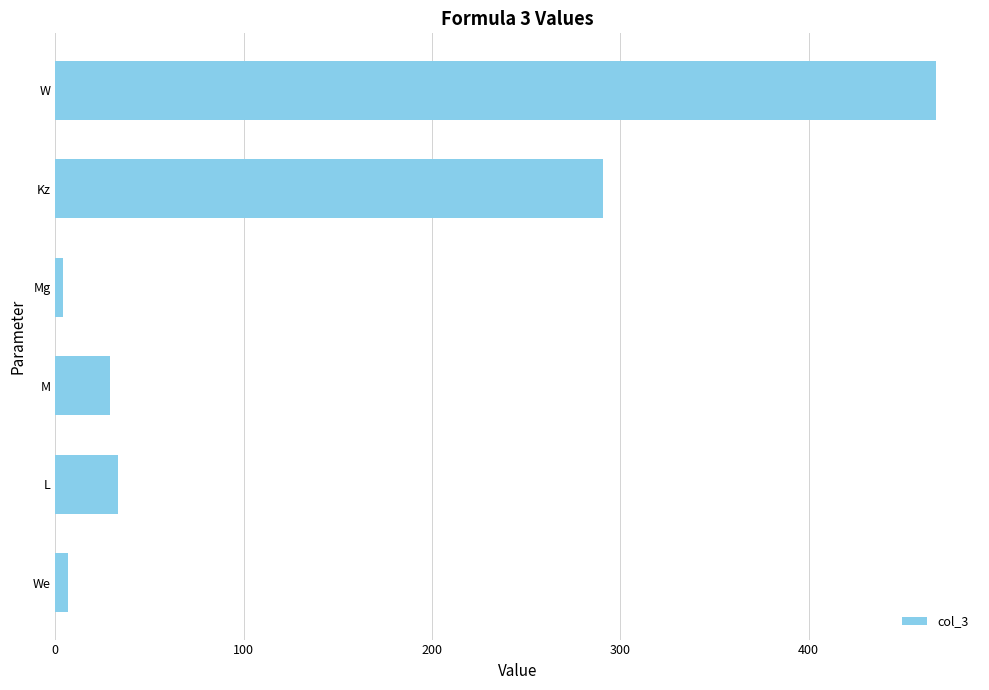

What is the difference between the maximum and minimum values?

463.7